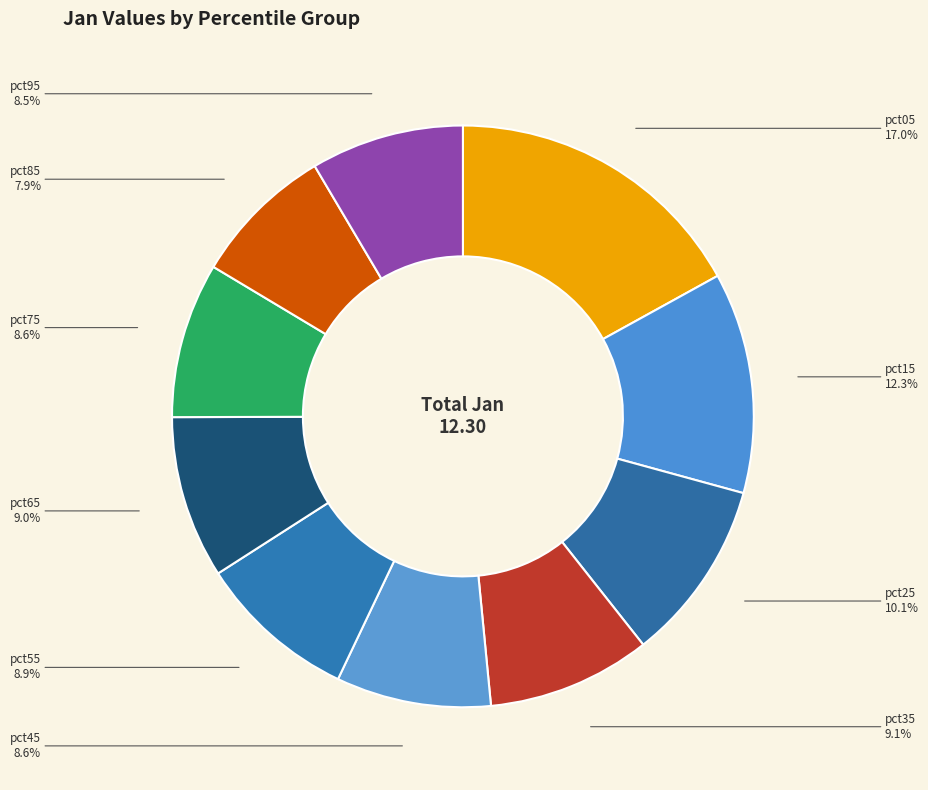

Which slice is the smallest?

pct85